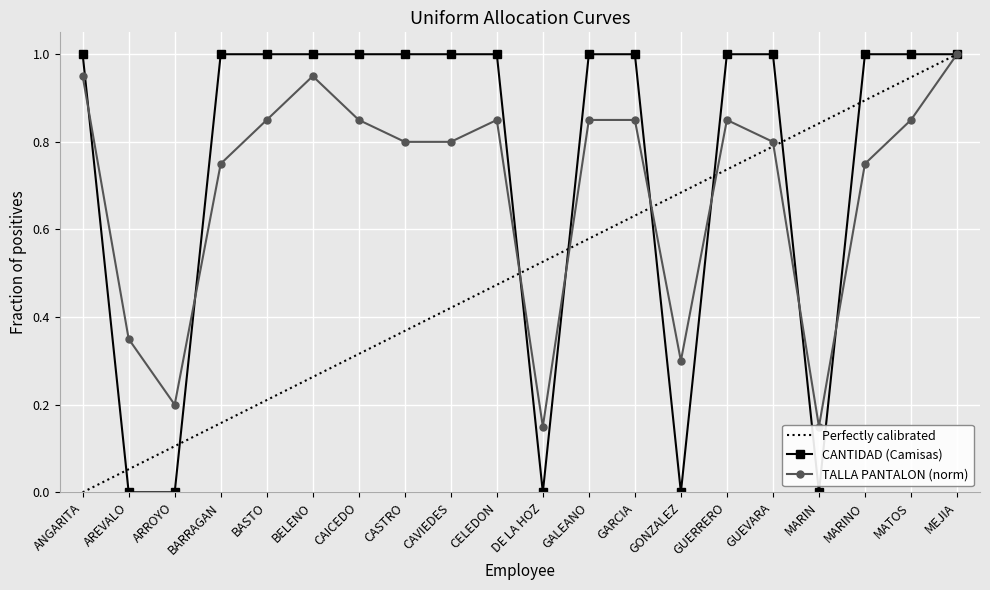

Where do TALLA PANTALON and CANTIDAD (Camisas) first cross each other?

ANGARITA and AREVALO